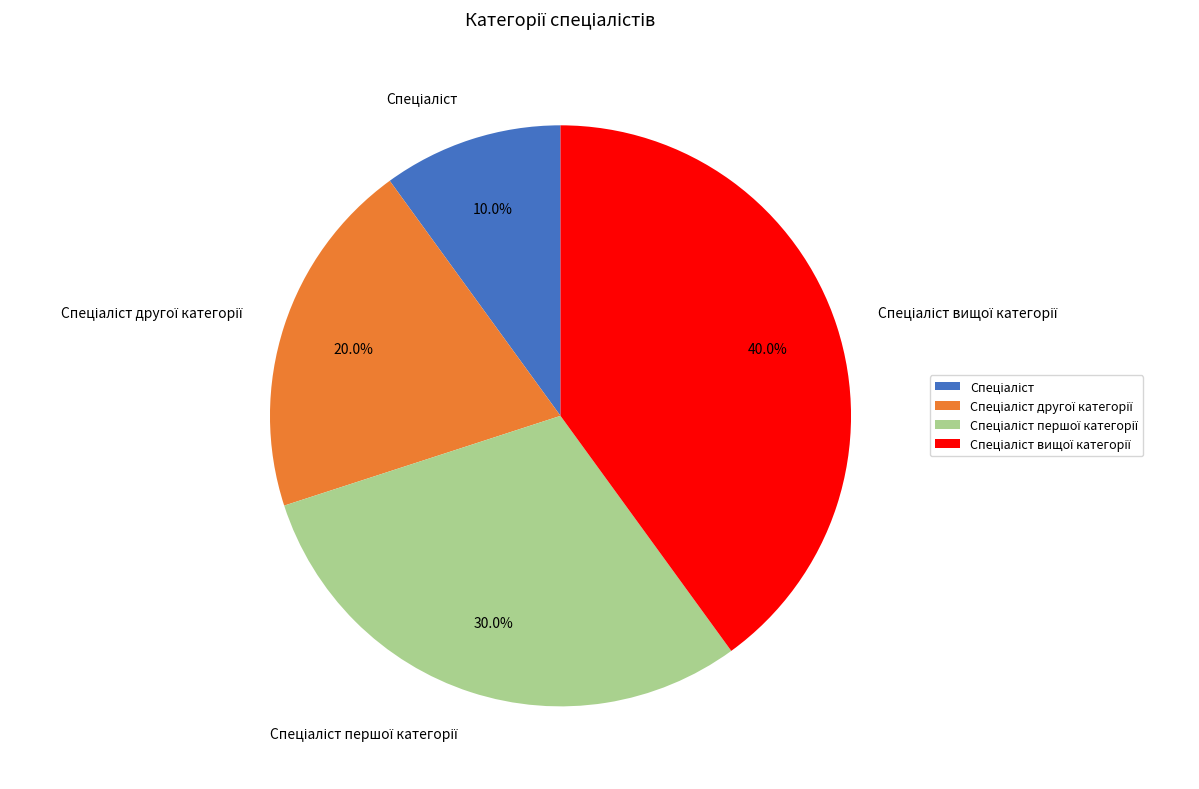

To the nearest percent, what is the average slice percentage?

25%